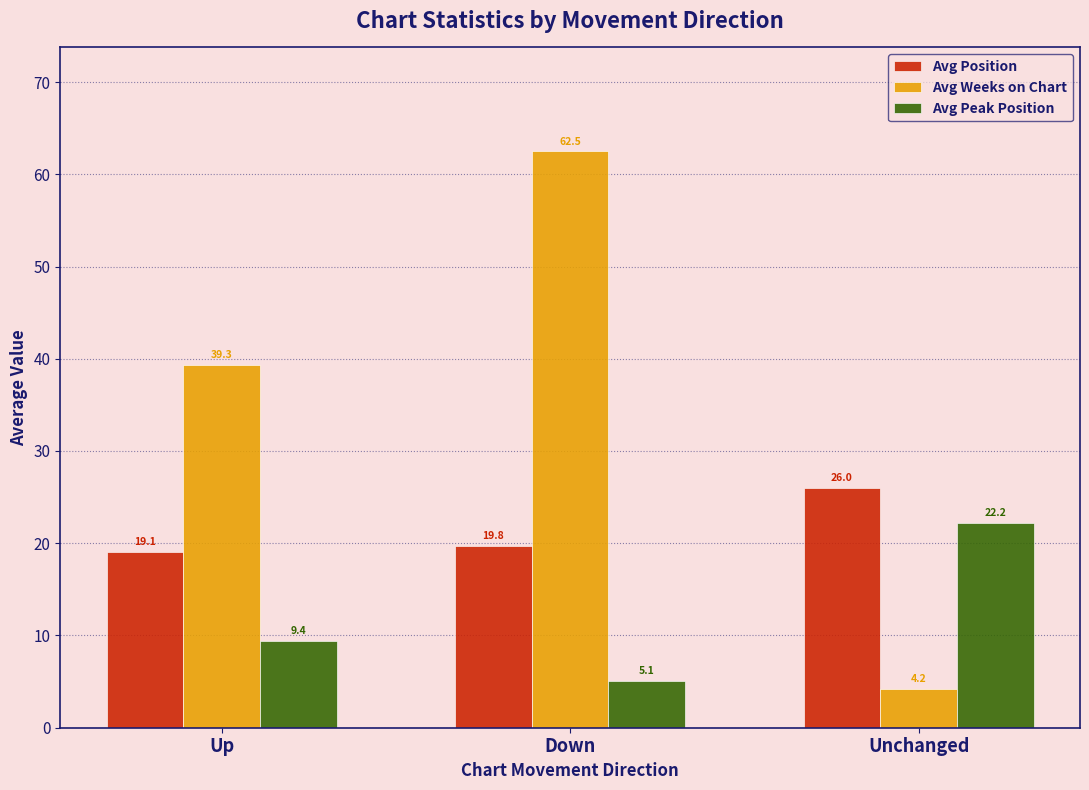

At which label is Avg Weeks on Chart closest to 33?

Up